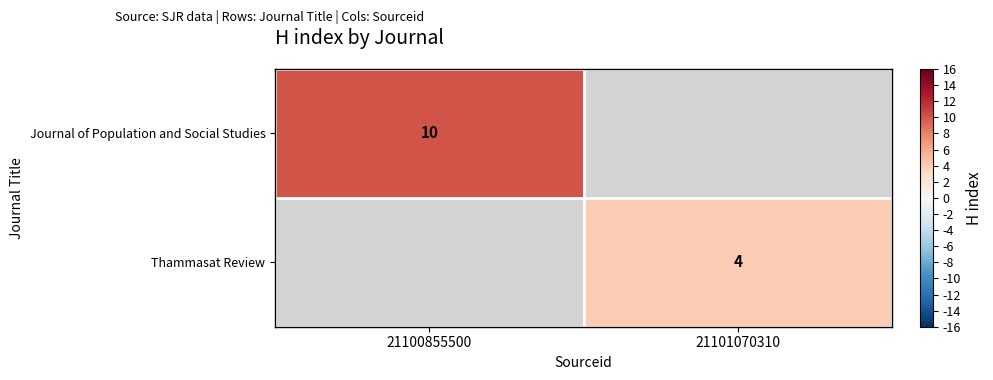

The Thammasat Review series shows 2 at 21101070310. True or false?

False